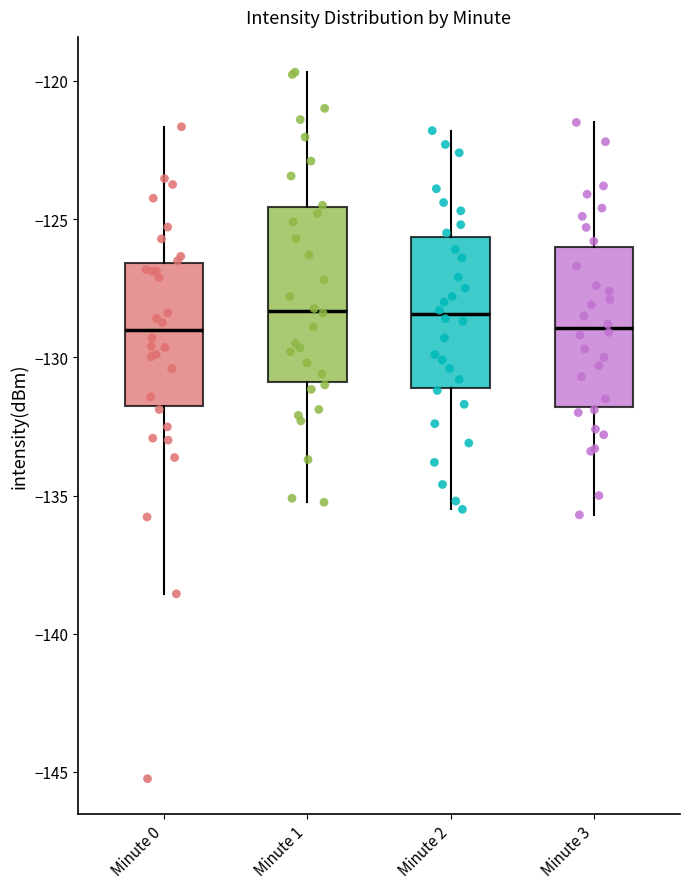

Reading left to right, read every box against the y-axis: the position of its median line, the range the box covers, and the ends of its whiskers. The values are not printed on the chart, so give them approximately, as read against the axis.

Minute 0: median -129.0, box -132.0 to -126.5, whiskers -138.5 to -121.5
Minute 1: median -128.5, box -131.0 to -124.5, whiskers -135.0 to -119.5
Minute 2: median -128.5, box -131.0 to -125.5, whiskers -135.5 to -122.0
Minute 3: median -129.0, box -132.0 to -126.0, whiskers -135.5 to -121.5